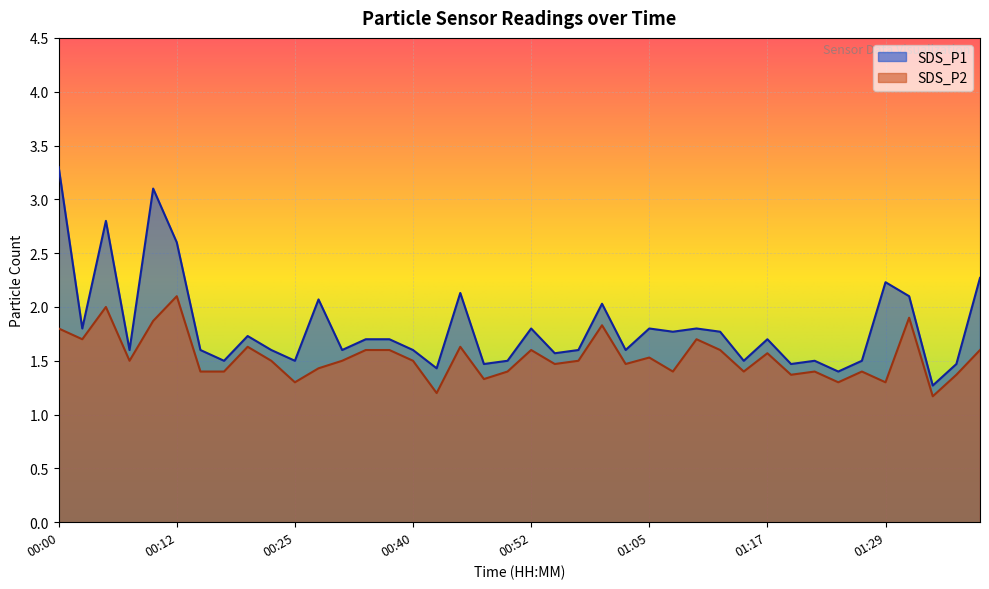

True or false: SDS_P1 and SDS_P2 cross at least once.

False